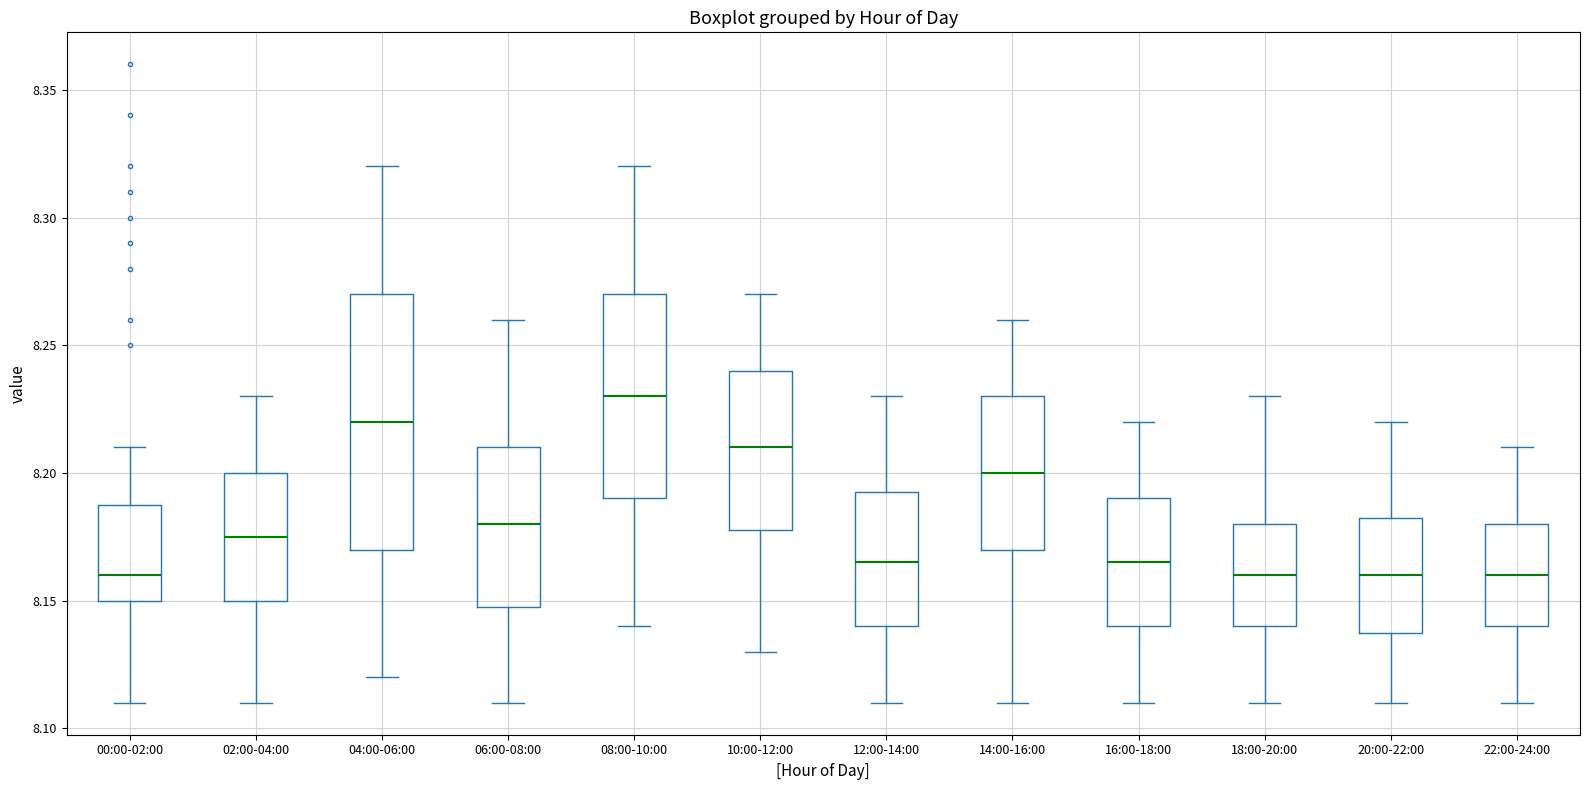

Which box is the tallest, from its lower edge to its upper edge?

04:00-06:00